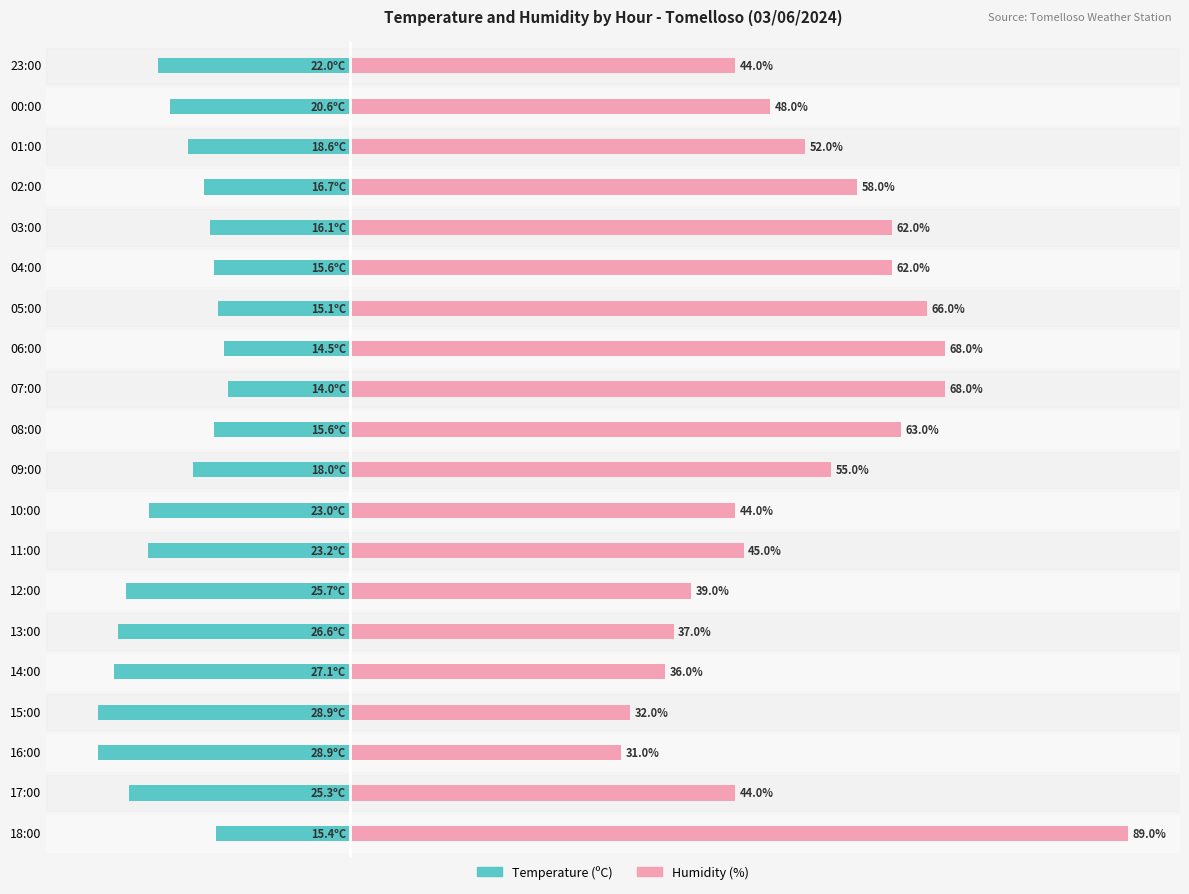

What is the value of the Temperature (ºC) bar at the 16th from the left?

-16.1